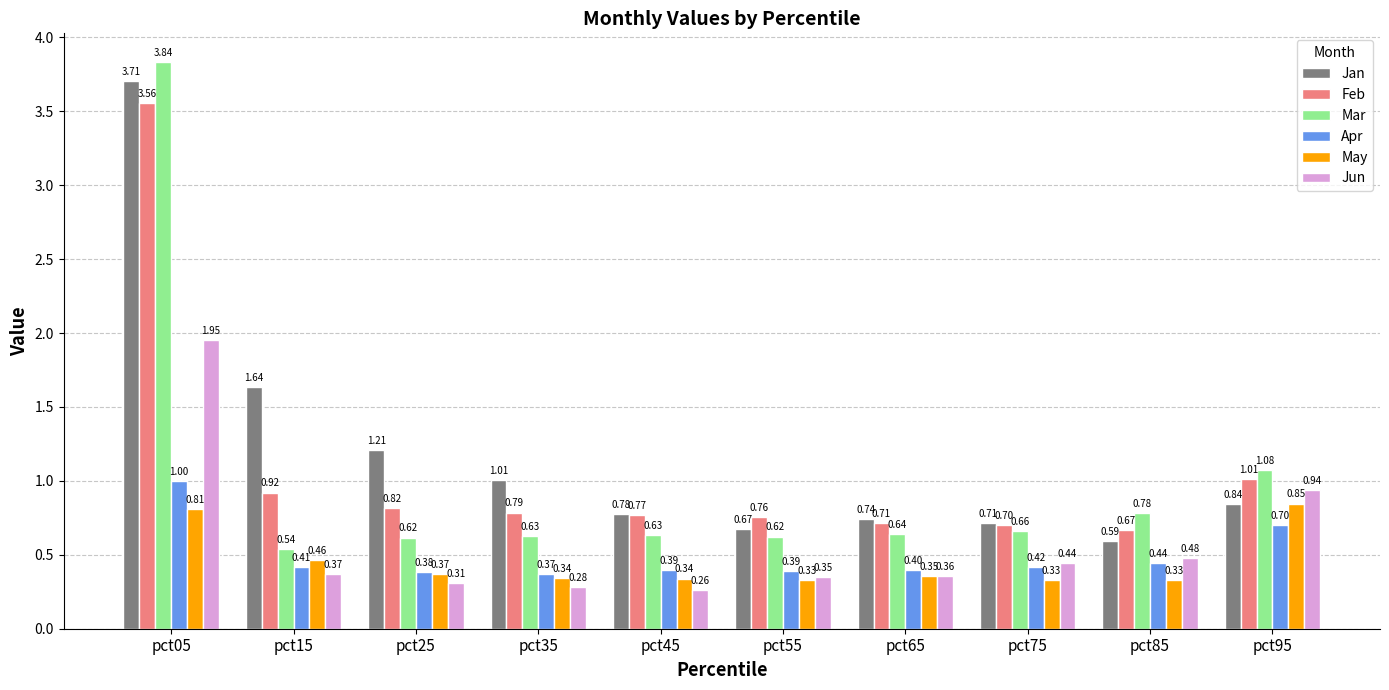

What is the difference between the maximum and minimum values in the Feb series?

2.9